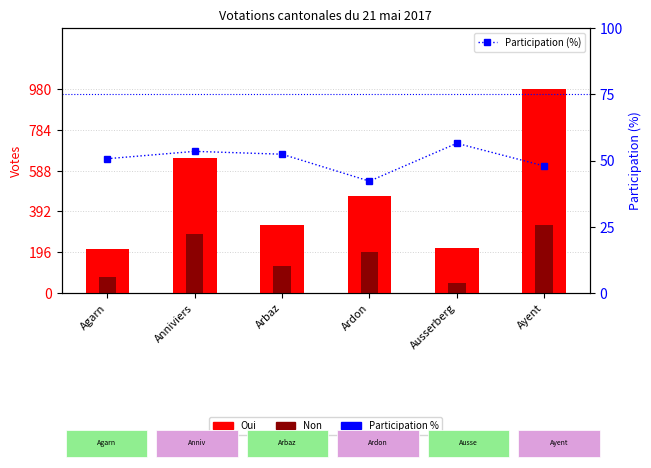

Reading left to right, what are all the values shown in this chart?

Oui: 210.0	647.0	328.0	466.0	217.0	980.0
Non: 77.0	282.0	130.0	195.0	47.0	327.0
Participation (%): 50.7	53.5	52.4	42.2	56.5	47.9